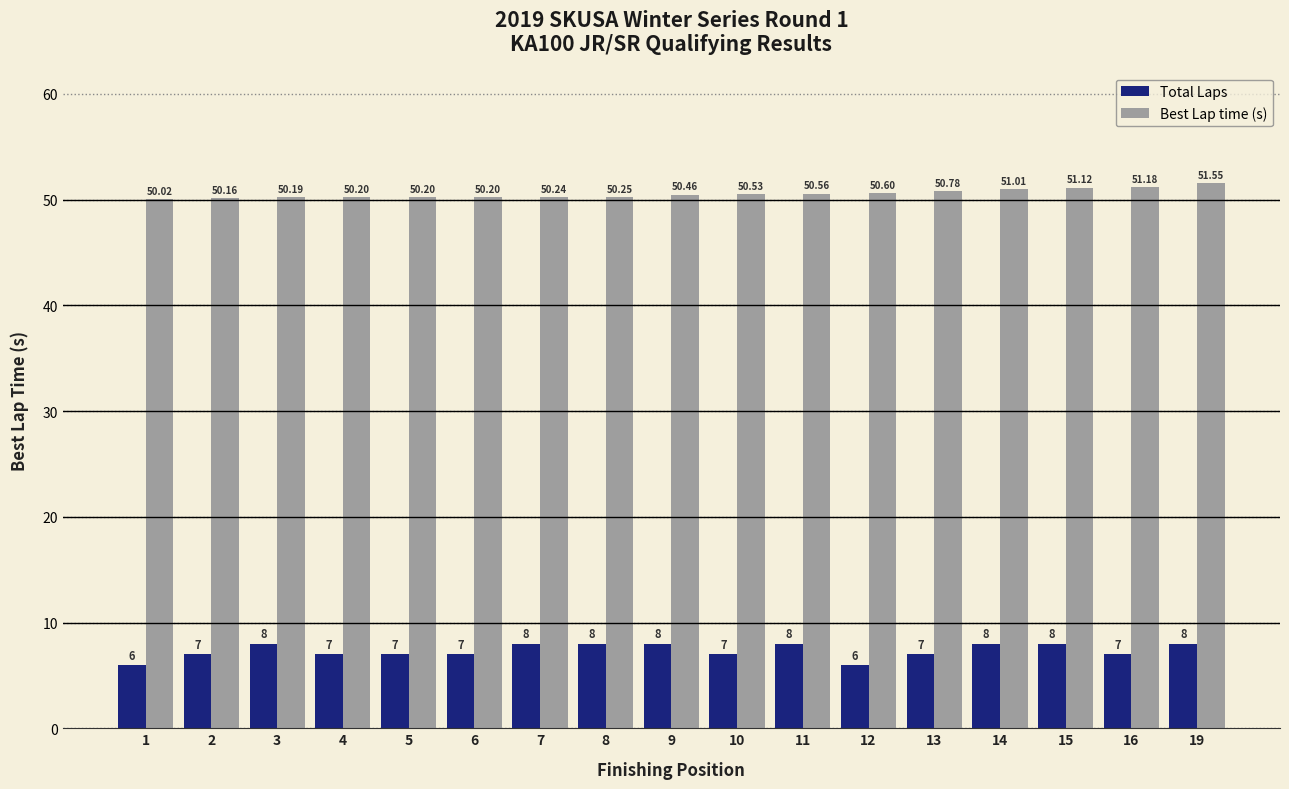

Is it true that Best Lap time (s) equals 50.6 at 12?

True